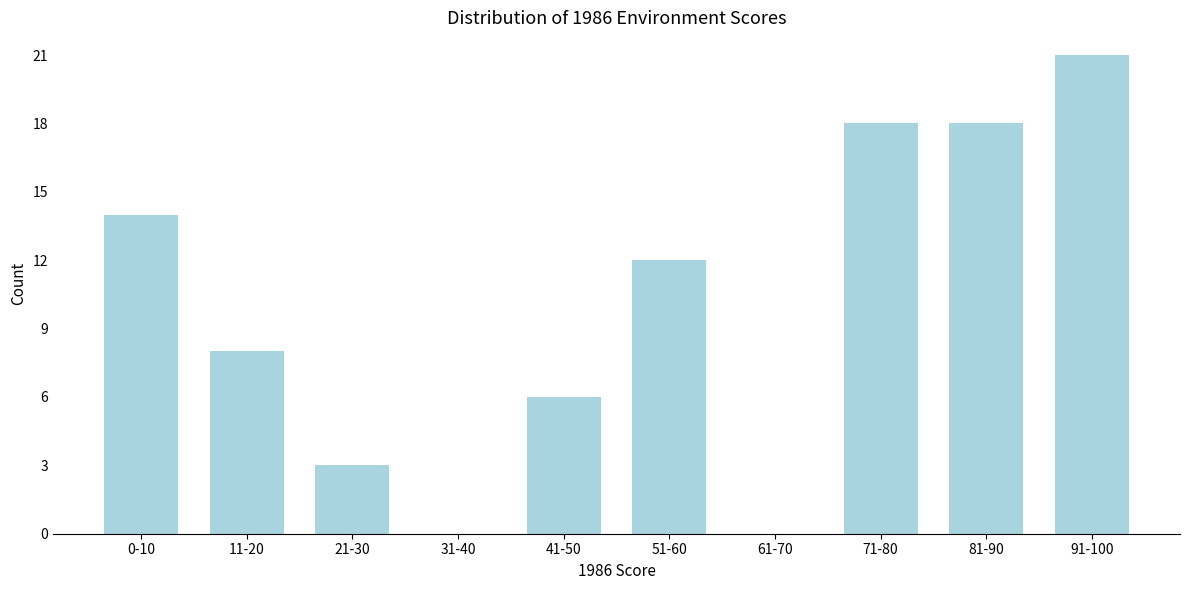

Reading left to right, extract all data points from this chart.

0-10=14	11-20=8	21-30=3	31-40=0	41-50=6	51-60=12	61-70=0	71-80=18	81-90=18	91-100=21